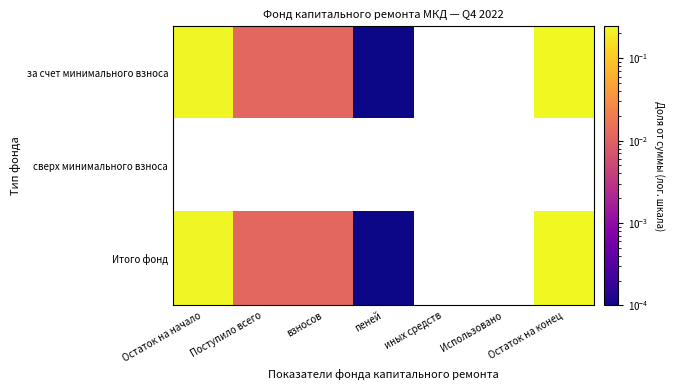

At which category does the chart reach its peak across all series?

Остаток на конец